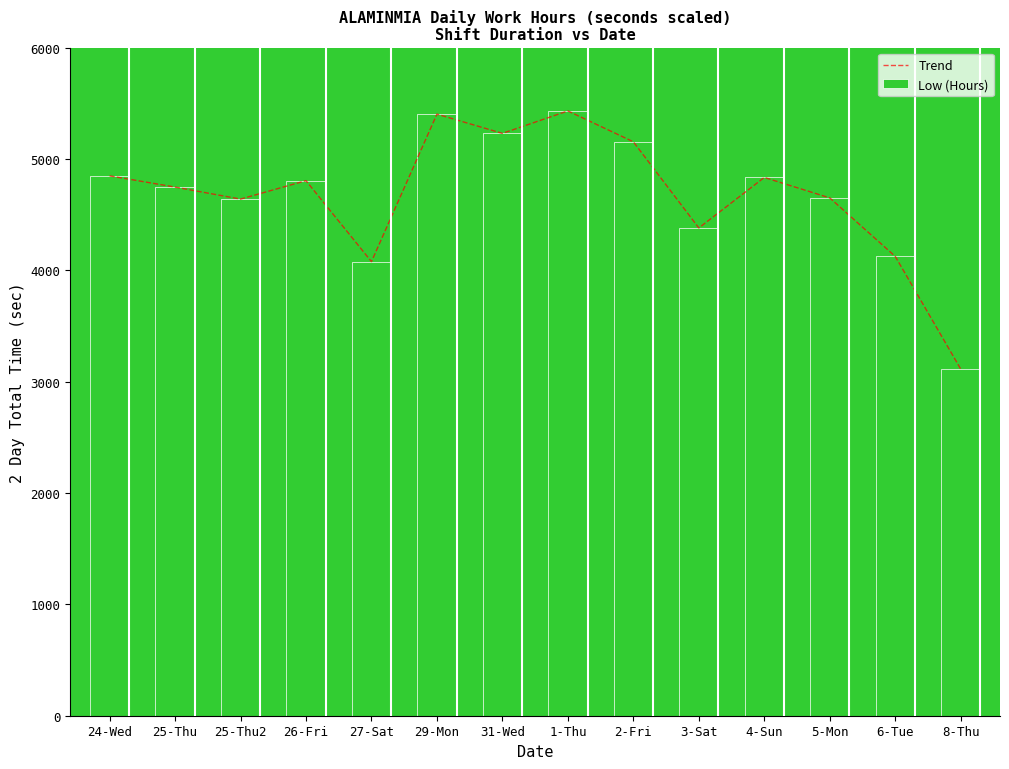

At which label does Low (Hours) reach its minimum?

8-Thu